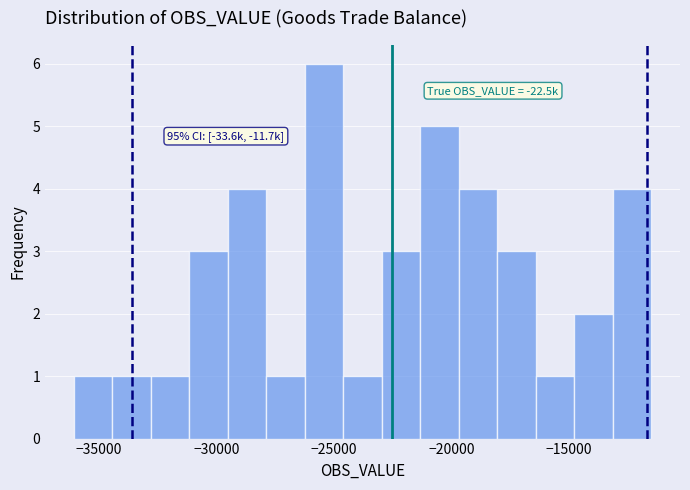

Read against the x-axis, roughly where is the centre of the tallest bar?

-25500